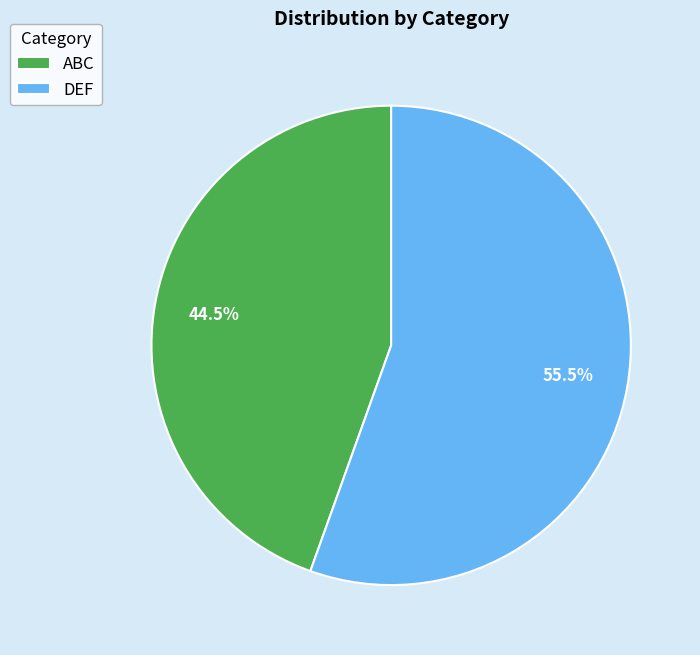

Combined, what portion of the pie is ABC and DEF?

100.0%